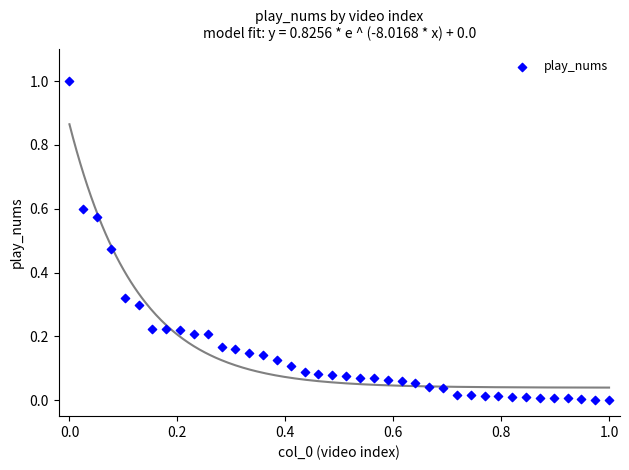

What is the range of Y values (max minus min)?

1.0